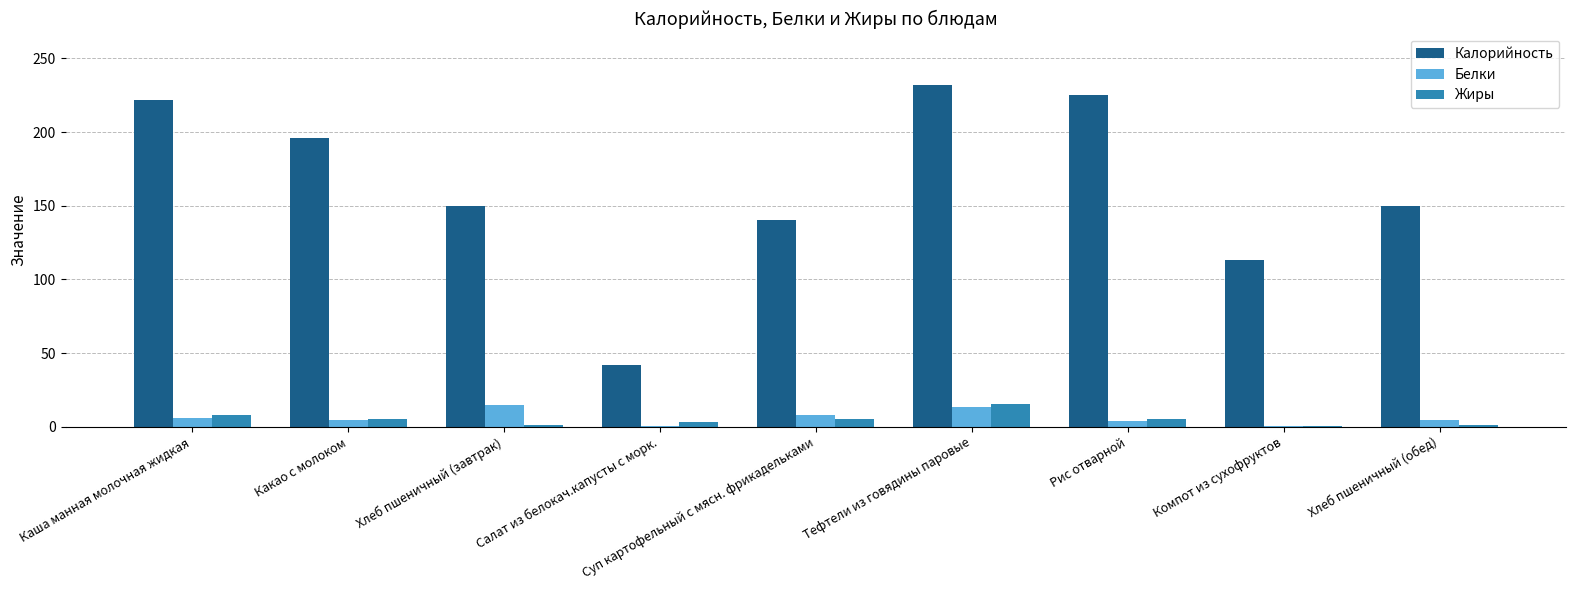

How many data points does each series have?

9